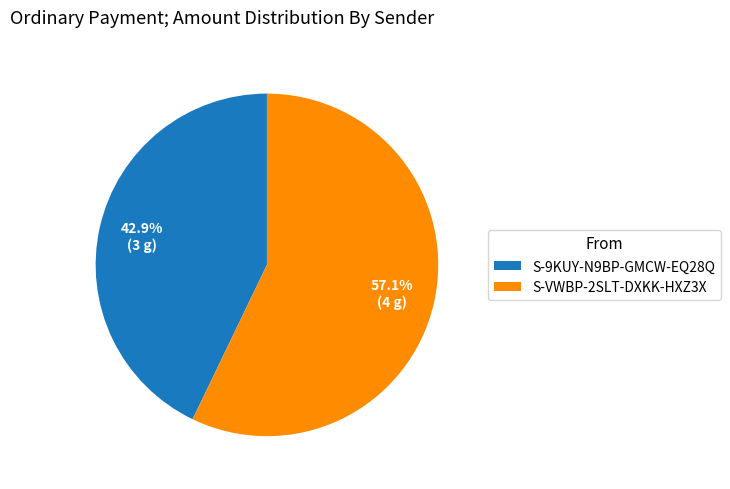

Rank the categories by value from highest to lowest.

S-VWBP-2SLT-DXKK-HXZ3X, S-9KUY-N9BP-GMCW-EQ28Q